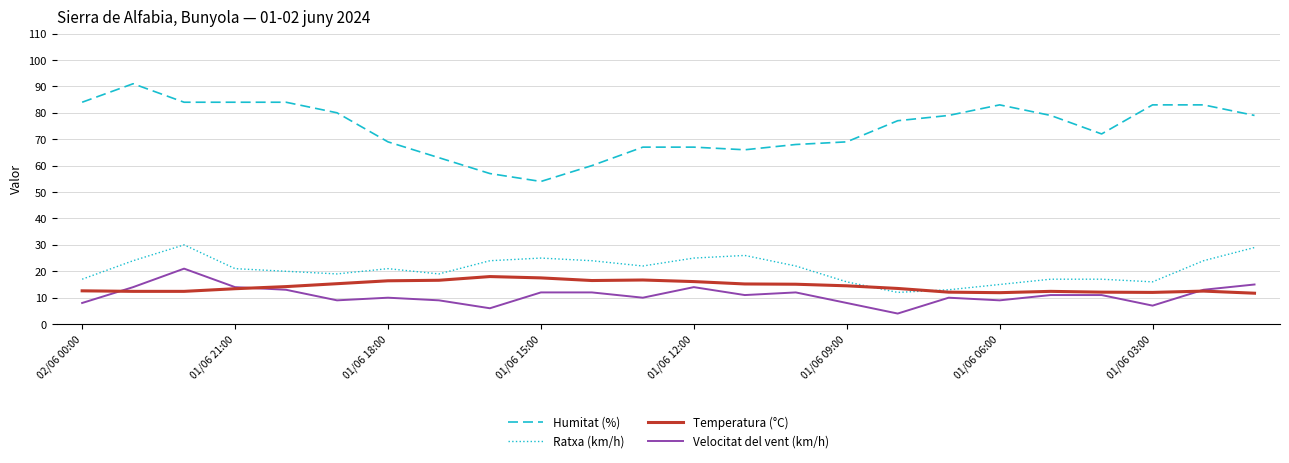

What is the highest value of the Ratxa (km/h) series?

30.0